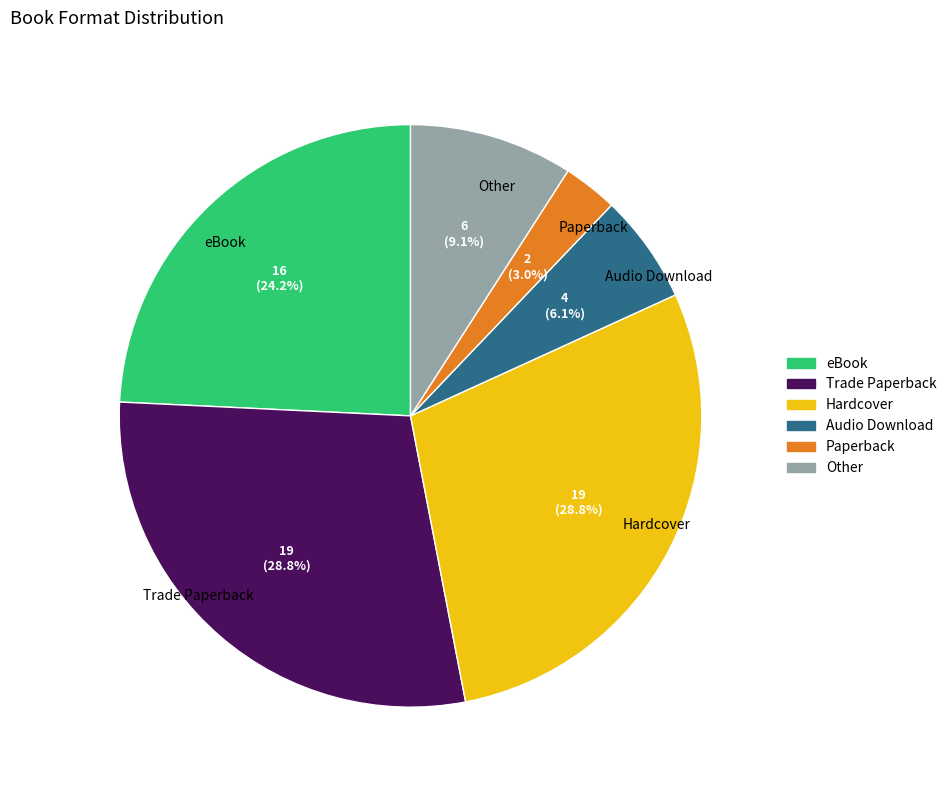

What percentage is NOT represented by Other?

90.9%